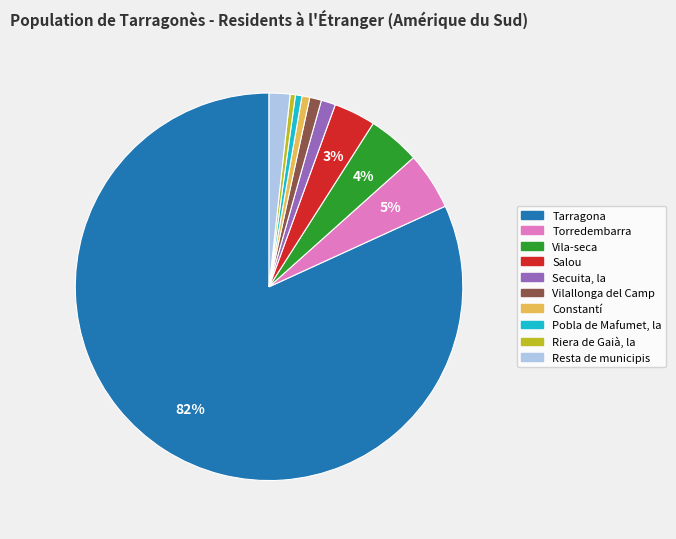

What percentage is the Secuita, la slice, to the nearest percent?

1%